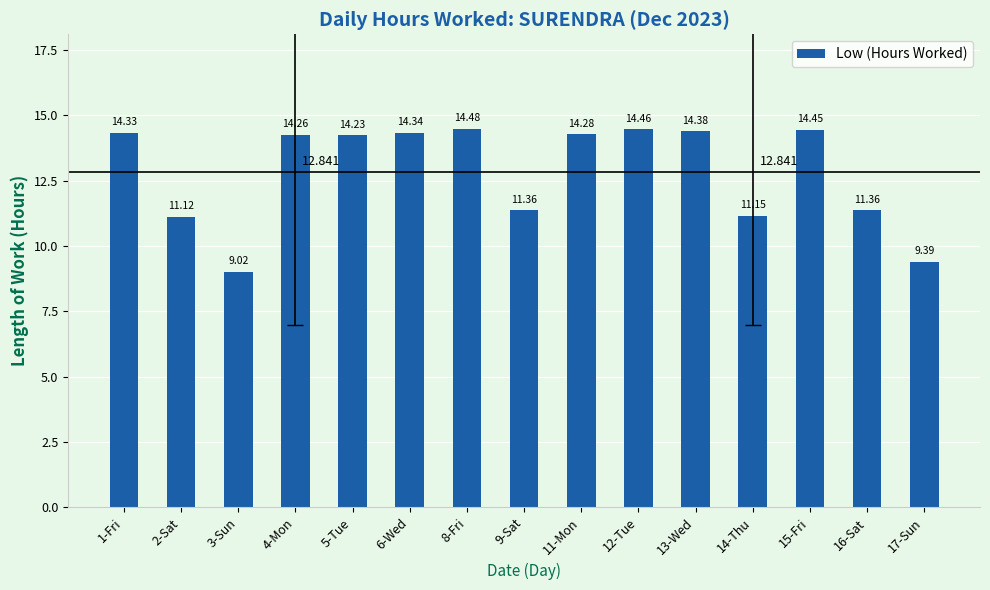

Where is the data nearest to the value 11?

2-Sat